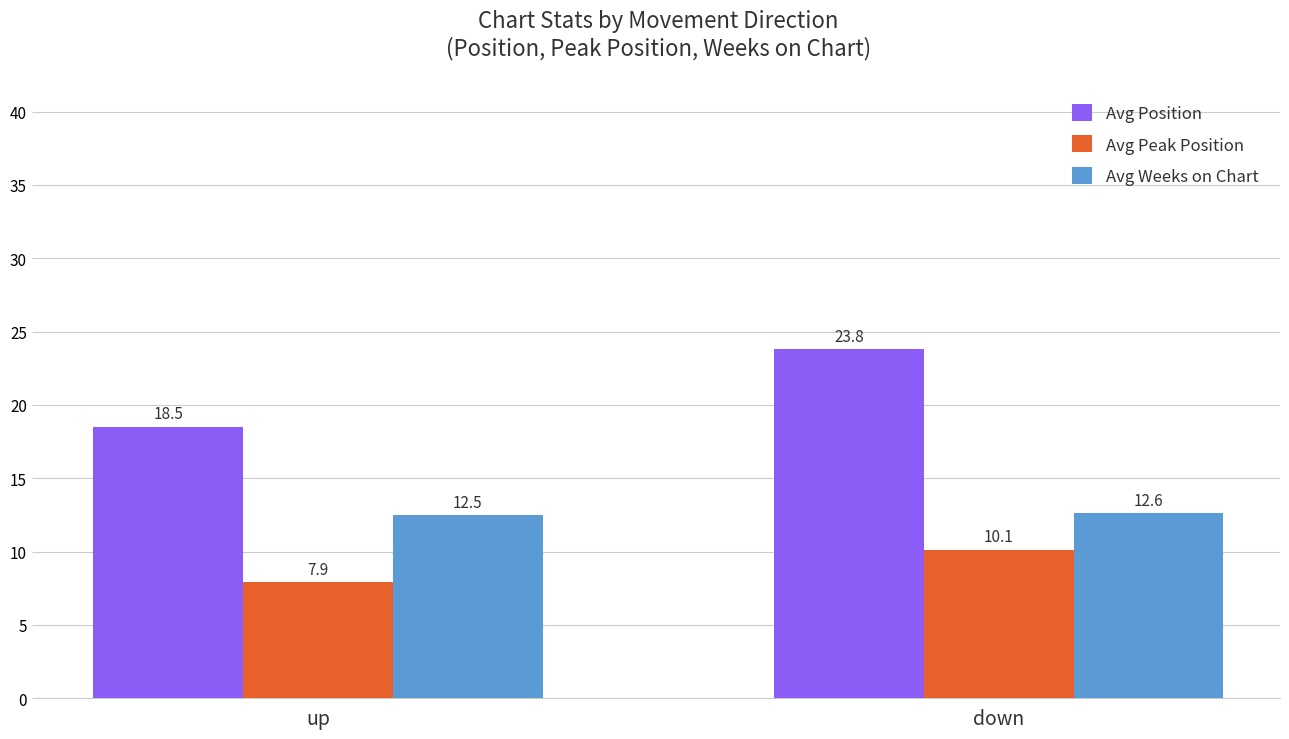

What is the difference between the highest and lowest values at down?

13.7